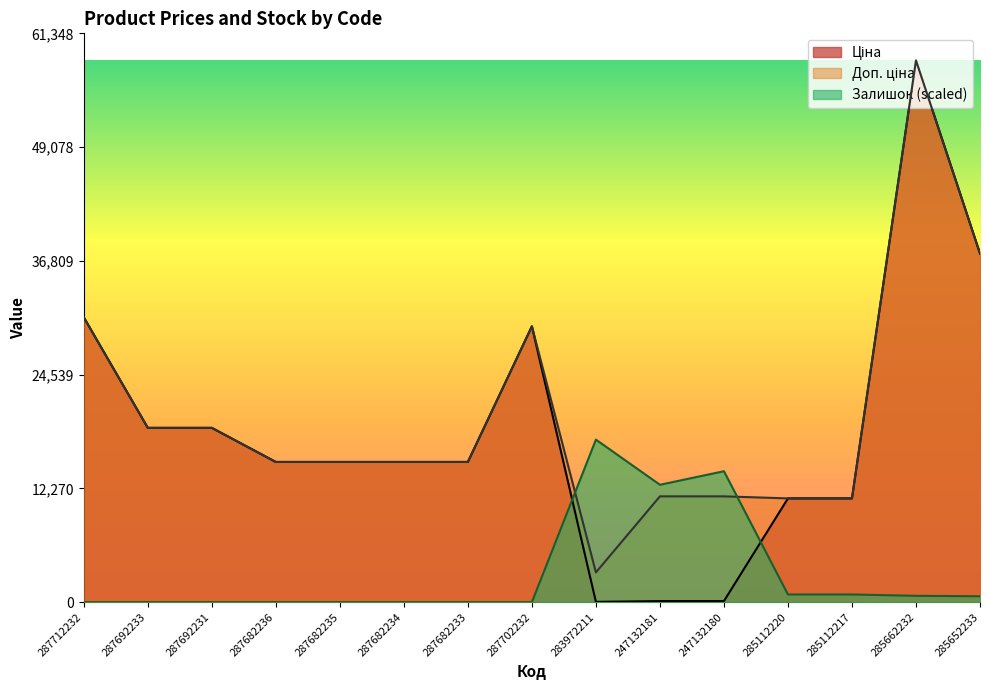

Reading left to right, what are all the values shown in this chart?

Ціна: 287712232=30717.1	287692233=18796.8	287692231=18796.8	287682236=15120.0	287682235=15120.0	287682234=15120.0	287682233=15120.0	287702232=29747.2	283972211=32.0	247132181=114.1	247132180=114.1	285112220=11188.2	285112217=11188.2	285662232=58426.5	285652233=37593.6
Доп. ціна: 287712232=30717.1	287692233=18796.8	287692231=18796.8	287682236=15120.0	287682235=15120.0	287682234=15120.0	287682233=15120.0	287702232=29747.2	283972211=3205.0	247132181=11410.0	247132180=11410.0	285112220=11188.2	285112217=11188.2	285662232=58426.5	285652233=37593.6
Залишок: 287712232=0.0	287692233=0.0	287692231=0.0	287682236=0.0	287682235=0.0	287682234=0.0	287682233=0.0	287702232=0.0	283972211=17528.0	247132181=12659.1	247132180=14119.7	285112220=827.7	285112217=827.7	285662232=681.6	285652233=633.0